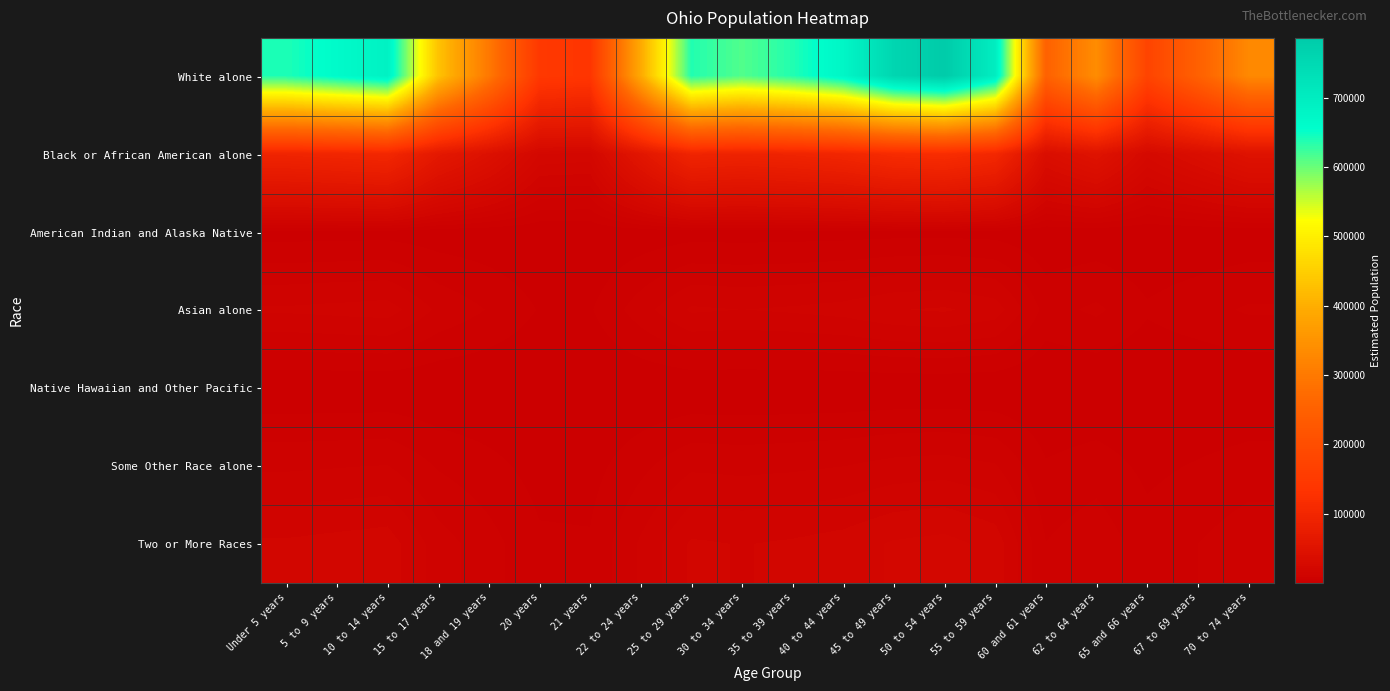

What is the total value across all series at 55 to 59 years?

843271.0